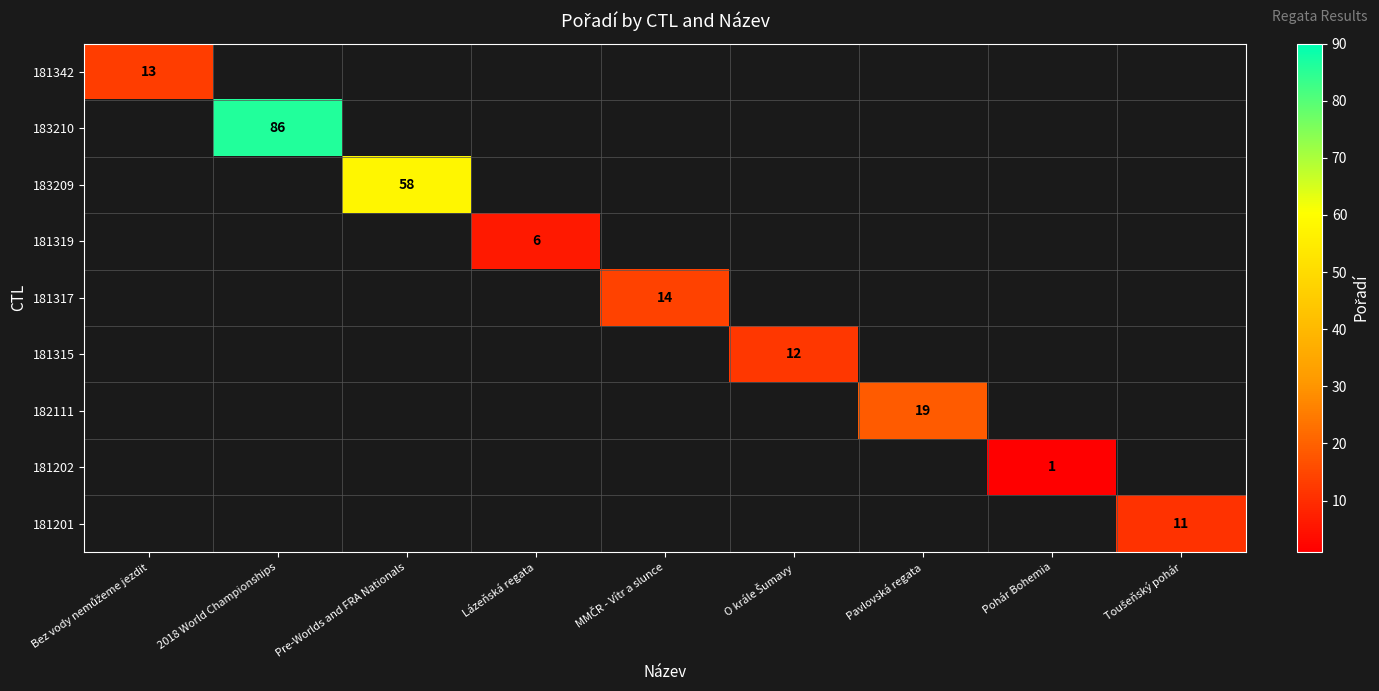

How many distinct data groups are displayed?

9